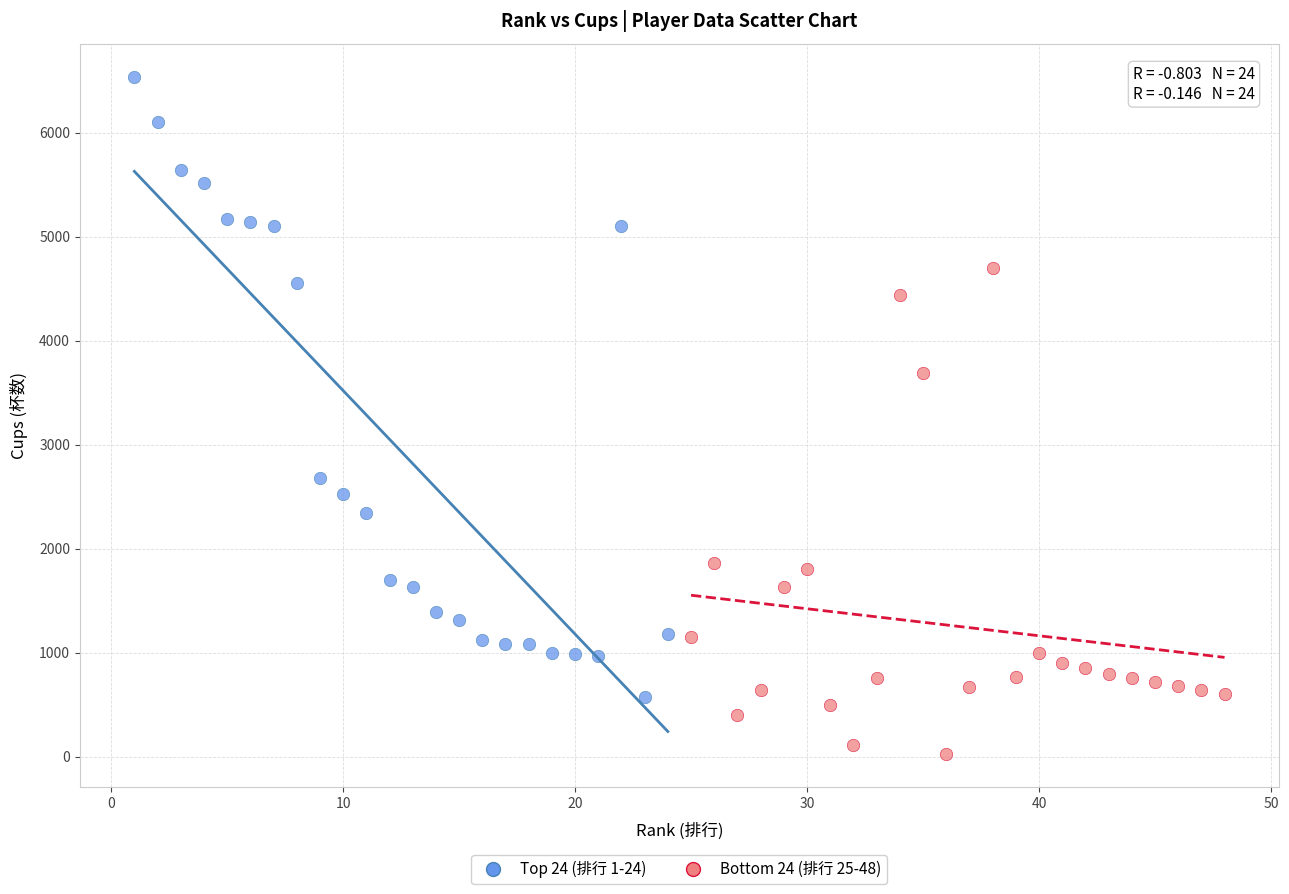

Which series contains the lowest Y value?

Bottom 24 (排行 25-48)